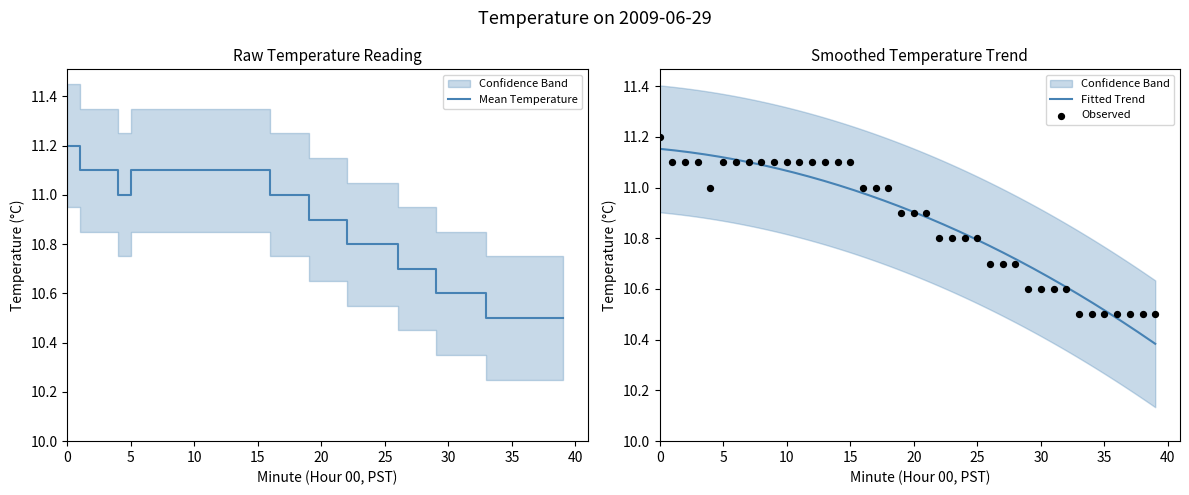

What is the total value across all series at 19?

21.8